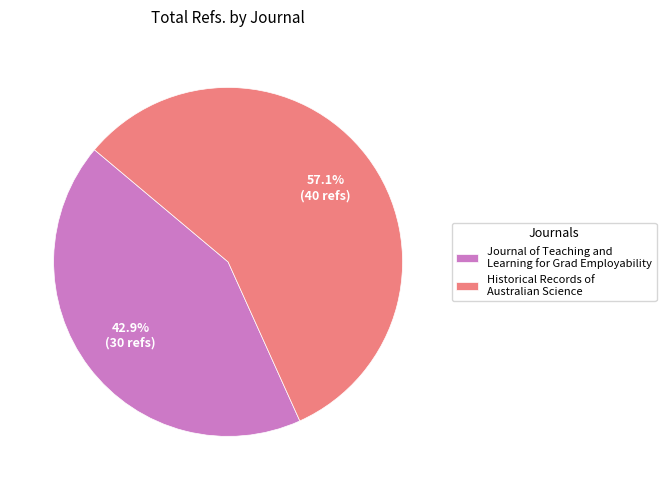

Count the number of slices in the pie.

2